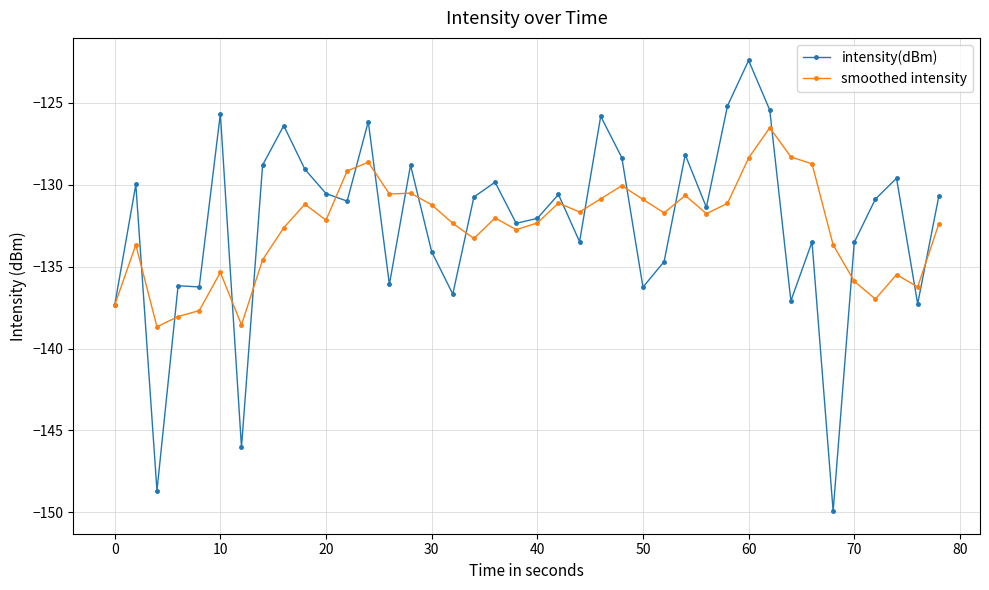

Which series has the largest range (max minus min)?

intensity(dBm)